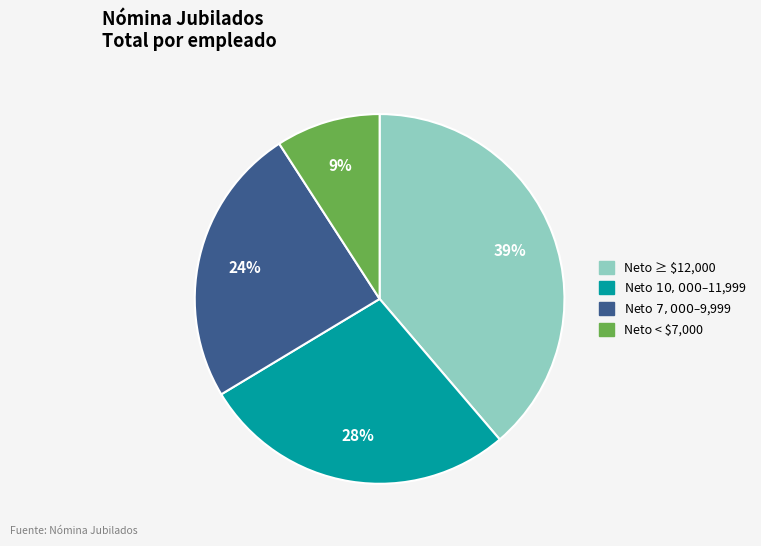

Does any single category account for the majority?

No